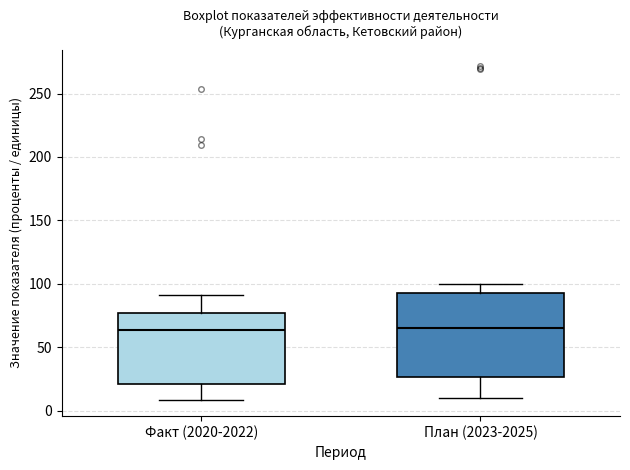

Reading left to right, read every box against the y-axis: the position of its median line, the range the box covers, and the ends of its whiskers. The values are not printed on the chart, so give them approximately, as read against the axis.

Факт (2020-2022): median 65, box 20 to 75, whiskers 10 to 90
План (2023-2025): median 65, box 25 to 95, whiskers 10 to 100